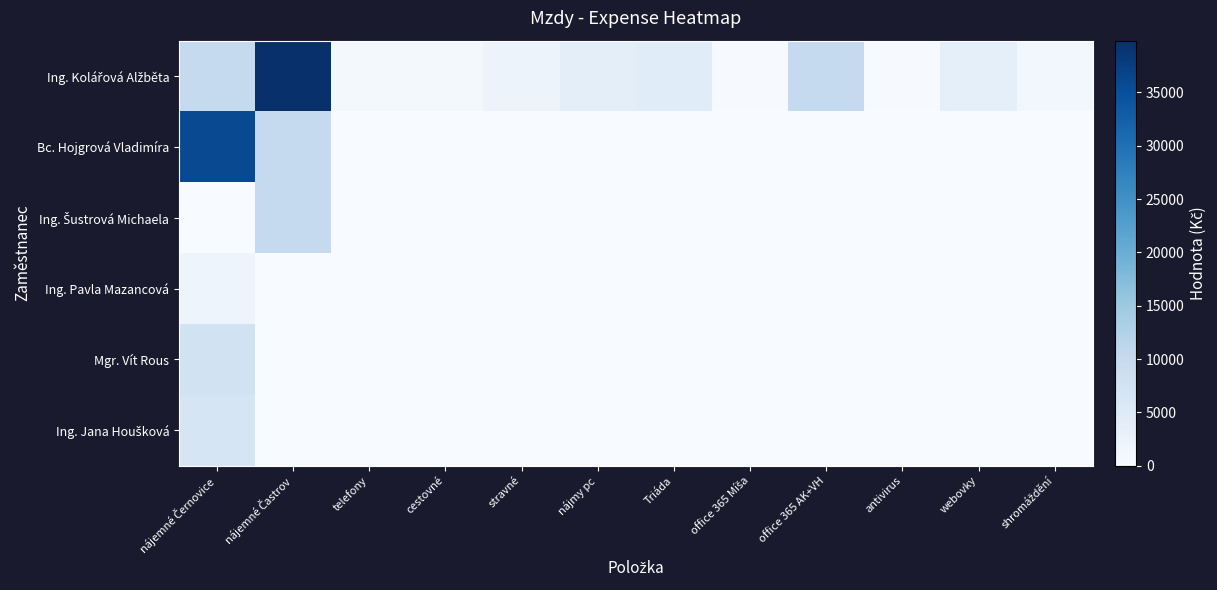

What is the spread (max minus min) of values at Triáda?

4620.0